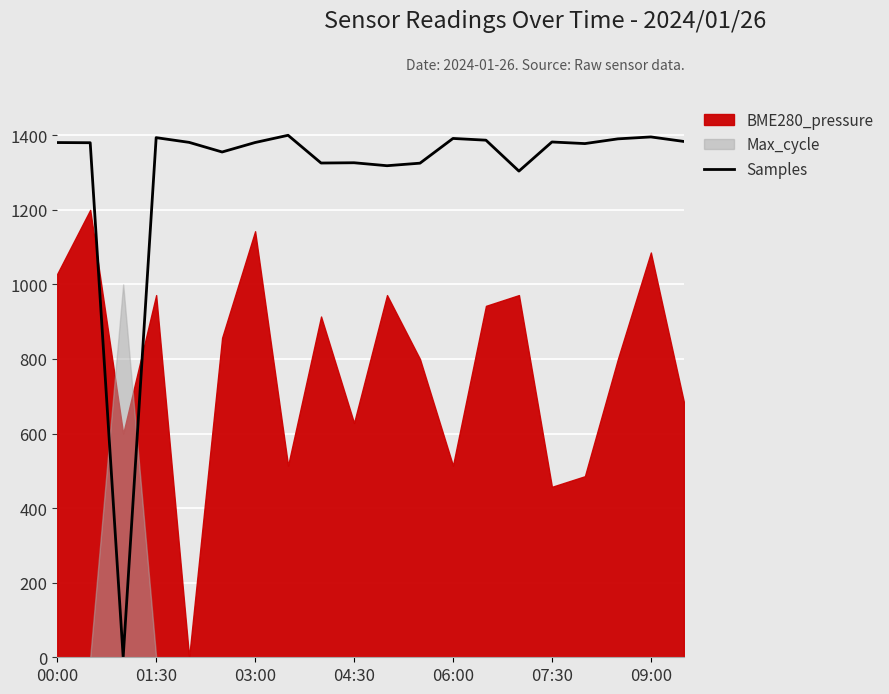

True or false: Samples has a value of 1393.7 at 01:30.

True